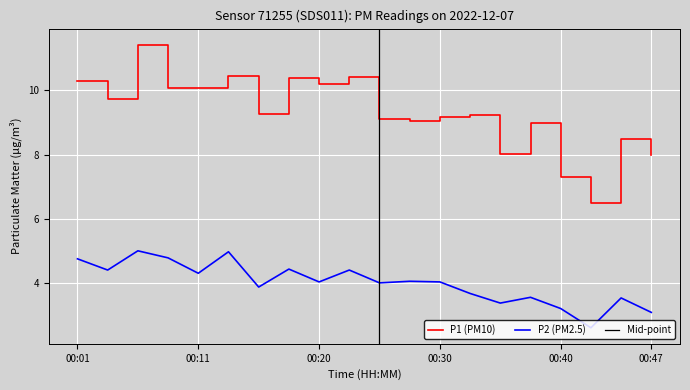

List the labels in order of P2 value, smallest first.

00:42, 00:47, 00:40, 00:35, 00:45, 00:37, 00:32, 00:15, 00:25, 00:20, 00:30, 00:28, 00:11, 00:03, 00:23, 00:18, 00:01, 00:08, 00:13, 00:06